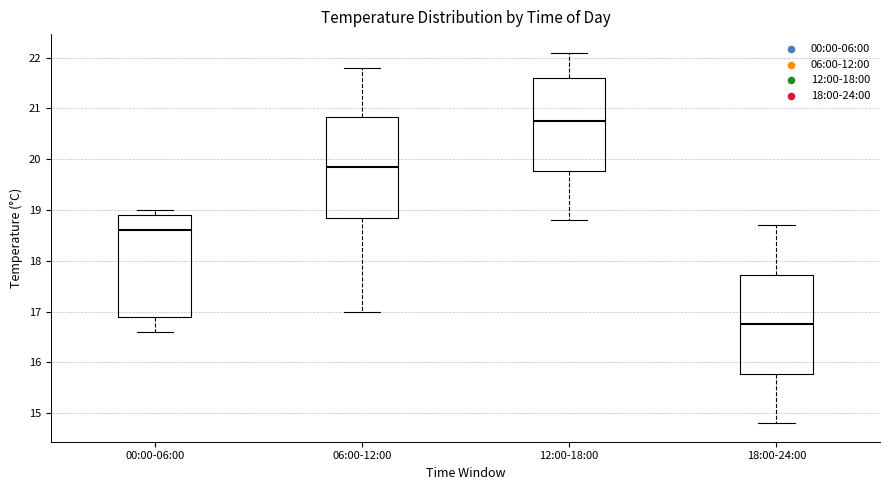

Where does the median line of the box for 12:00-18:00 sit on the y-axis? The values are not printed on the chart, so give them approximately, as read against the axis.

20.8